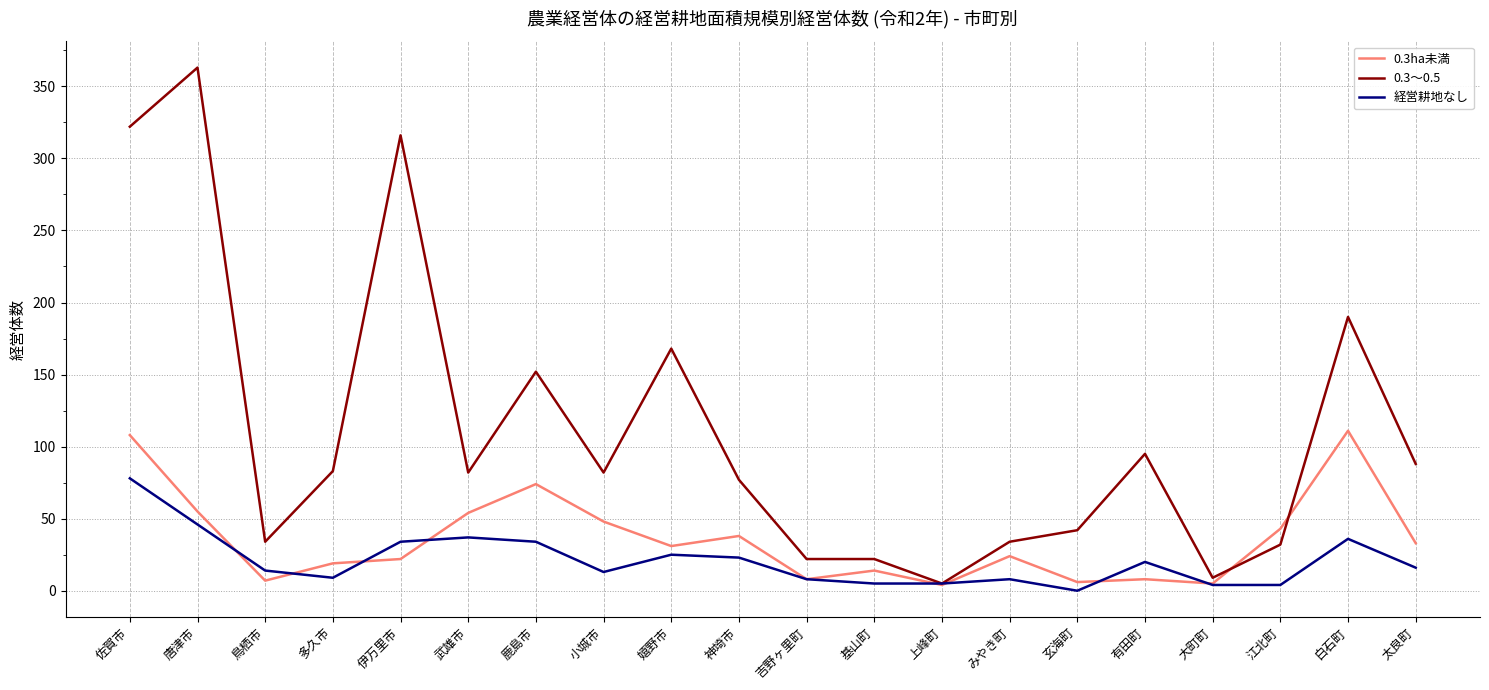

True or false: 0.3ha未満 has more than 2 interior local peaks.

True